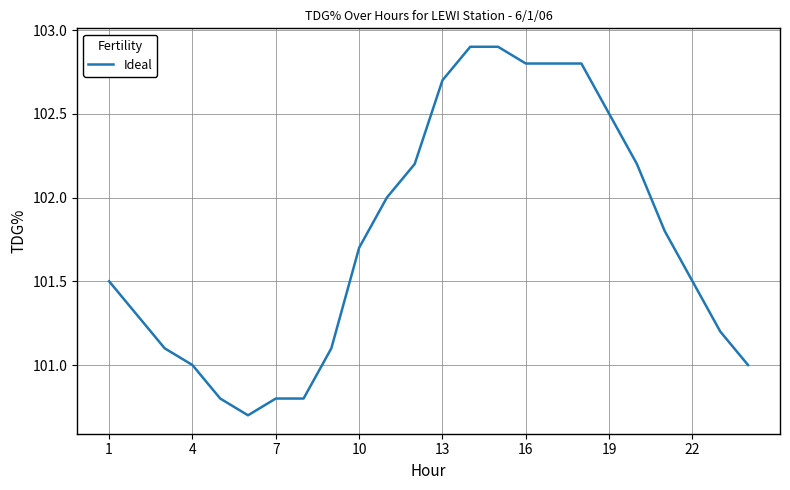

What is the smallest value displayed?

100.7